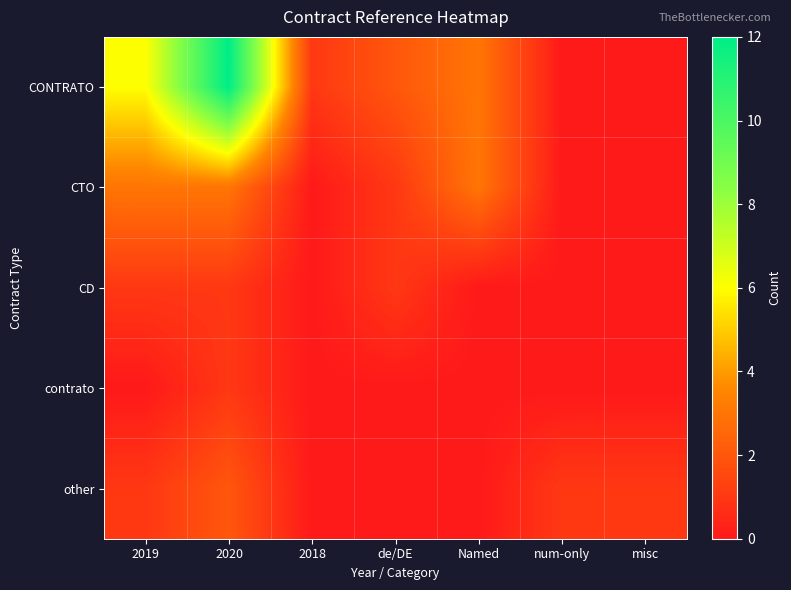

How many categories are shown in the chart?

7